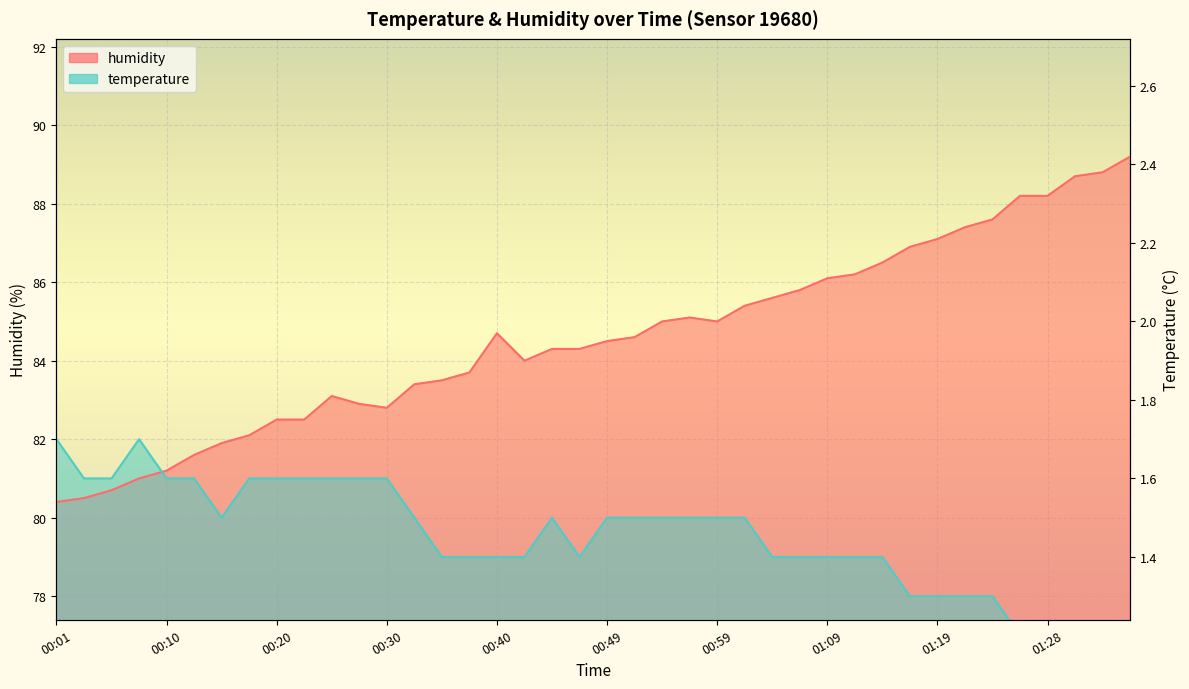

Where is temperature nearest to the value 79?

00:35